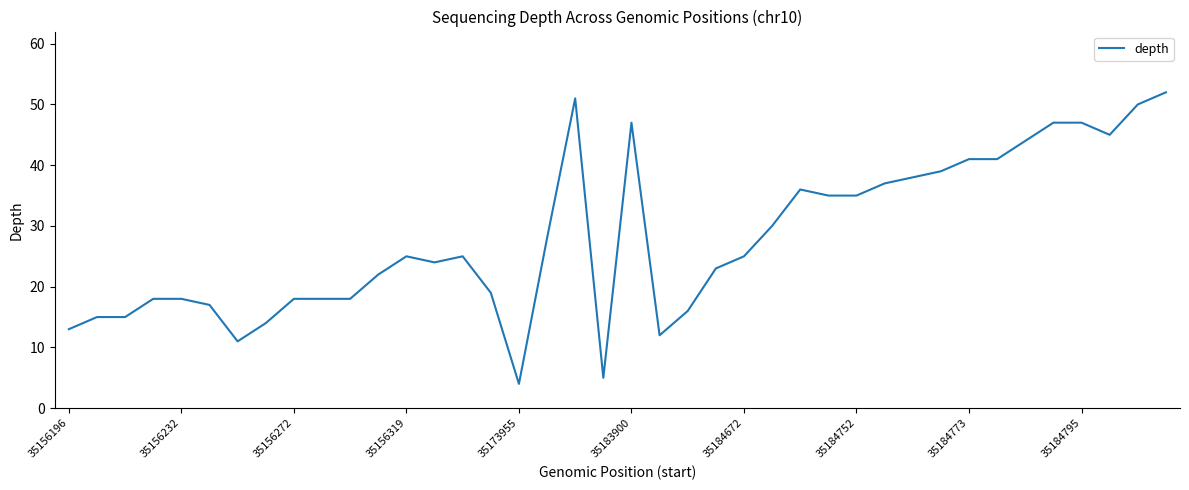

What is the maximum value shown in the chart?

52